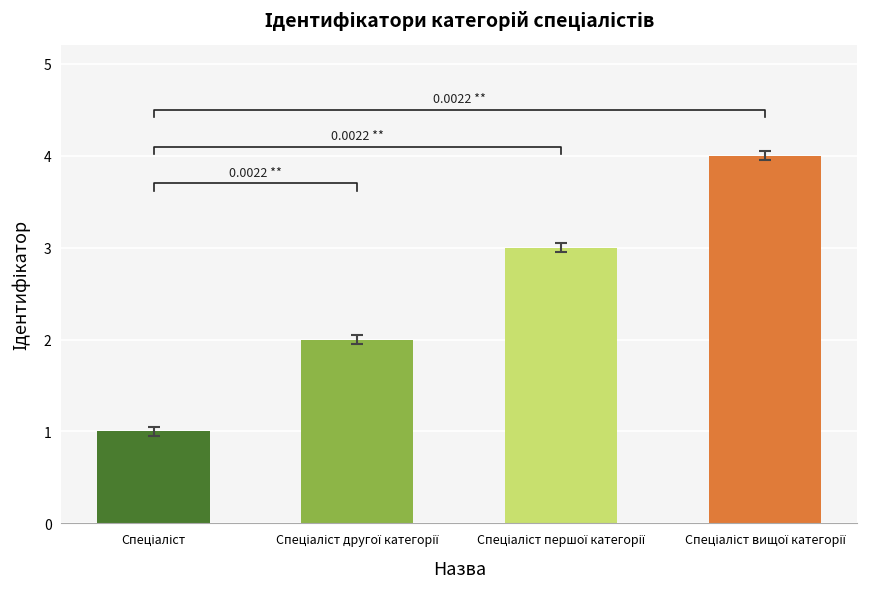

What is the difference between the maximum and minimum values?

3